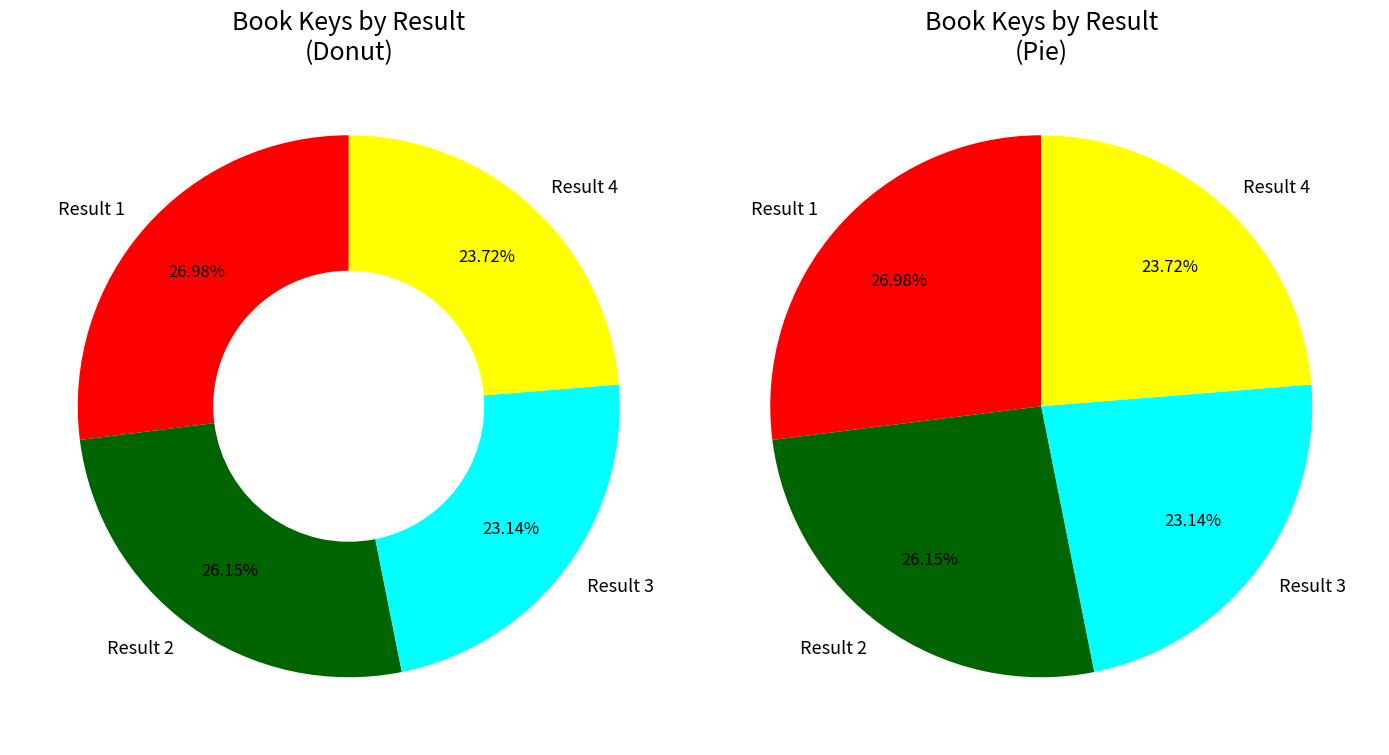

Is there any slice that represents more than half of the pie?

No